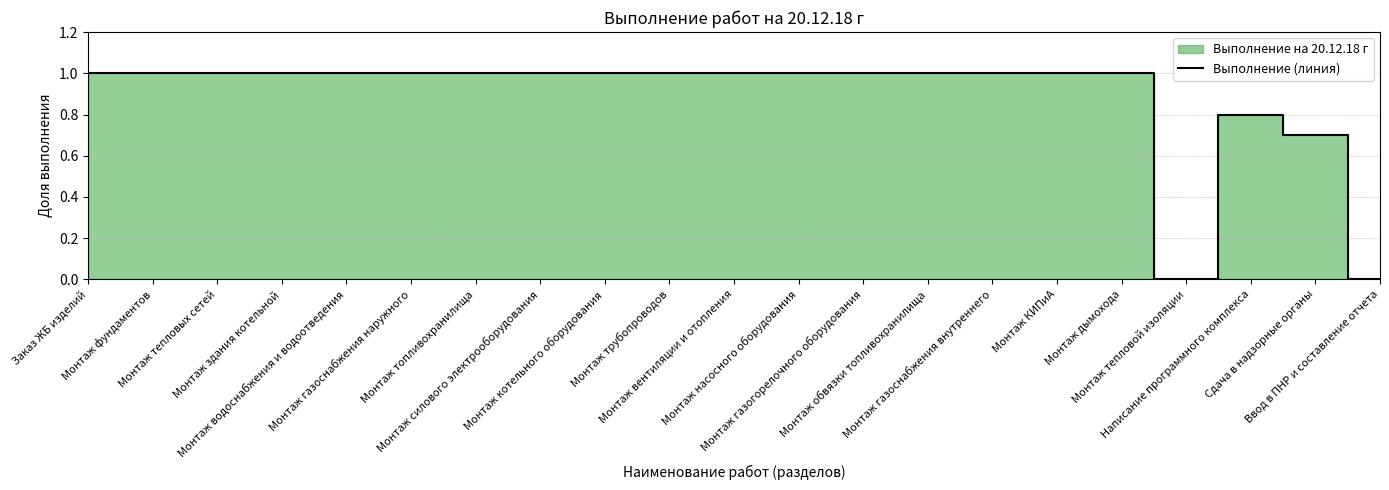

The chart shows a value of 0.7 at Монтаж тепловых сетей. True or false?

False